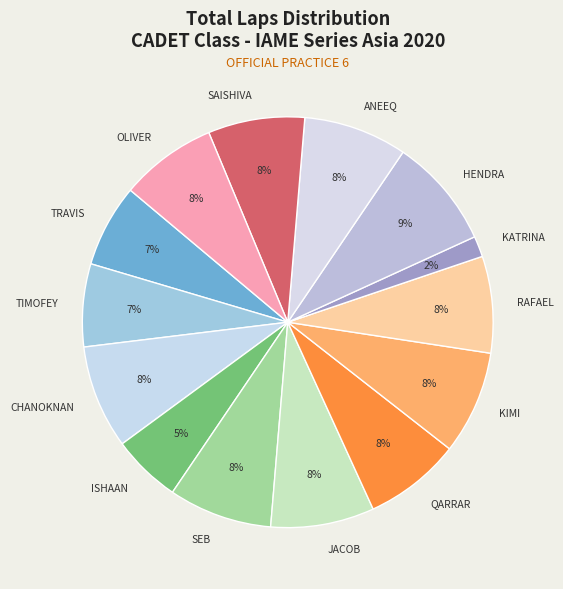

Is there any slice that represents more than half of the pie?

No